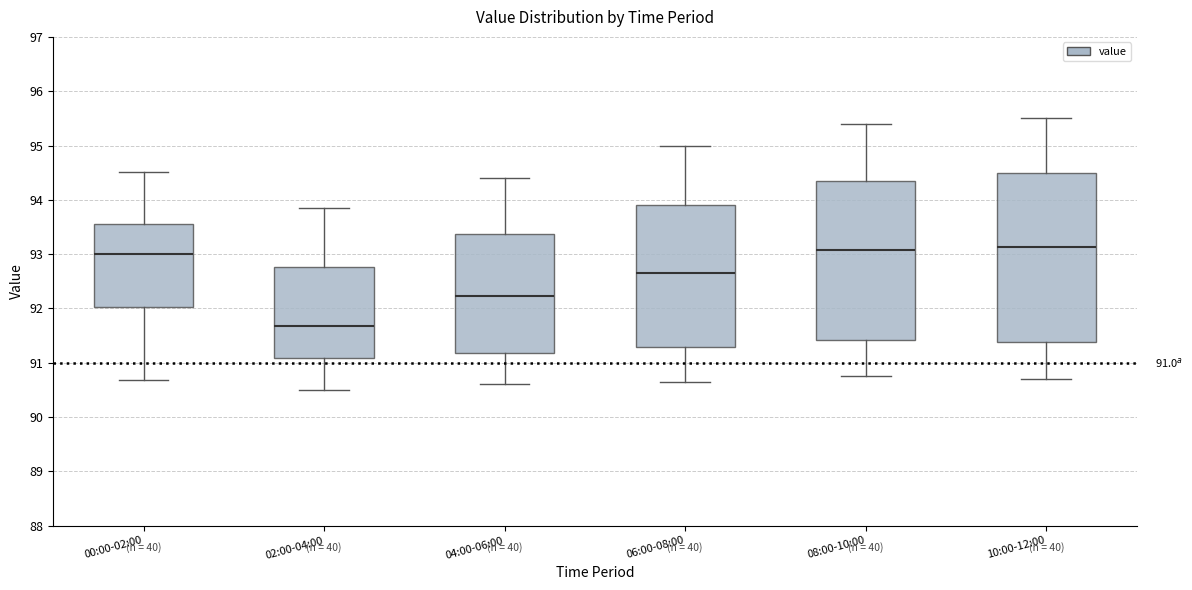

Which box's median line is the lowest?

02:00-04:00